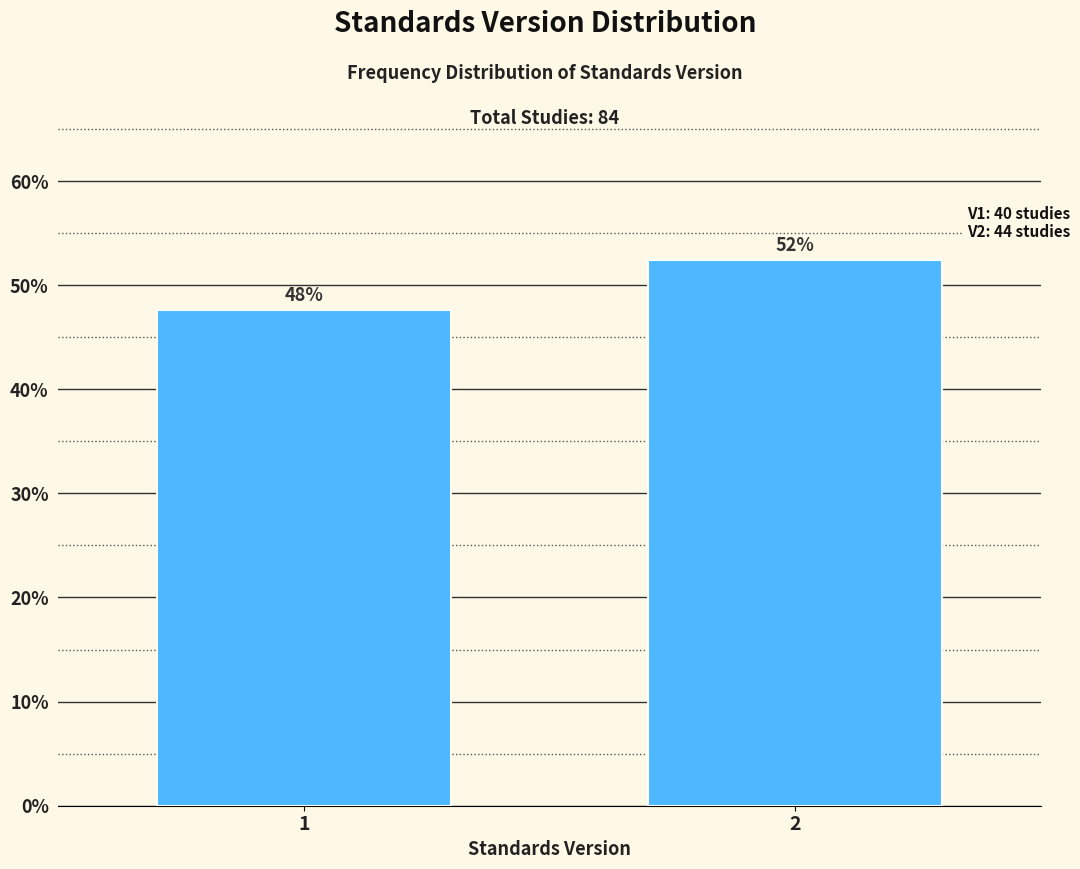

Are the bars horizontal?

No